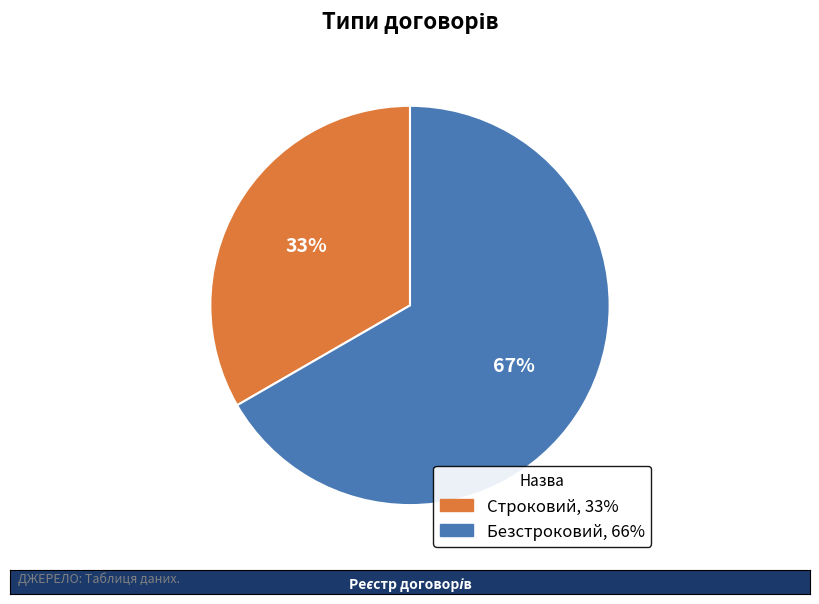

What is the smallest slice in the pie chart?

Строковий